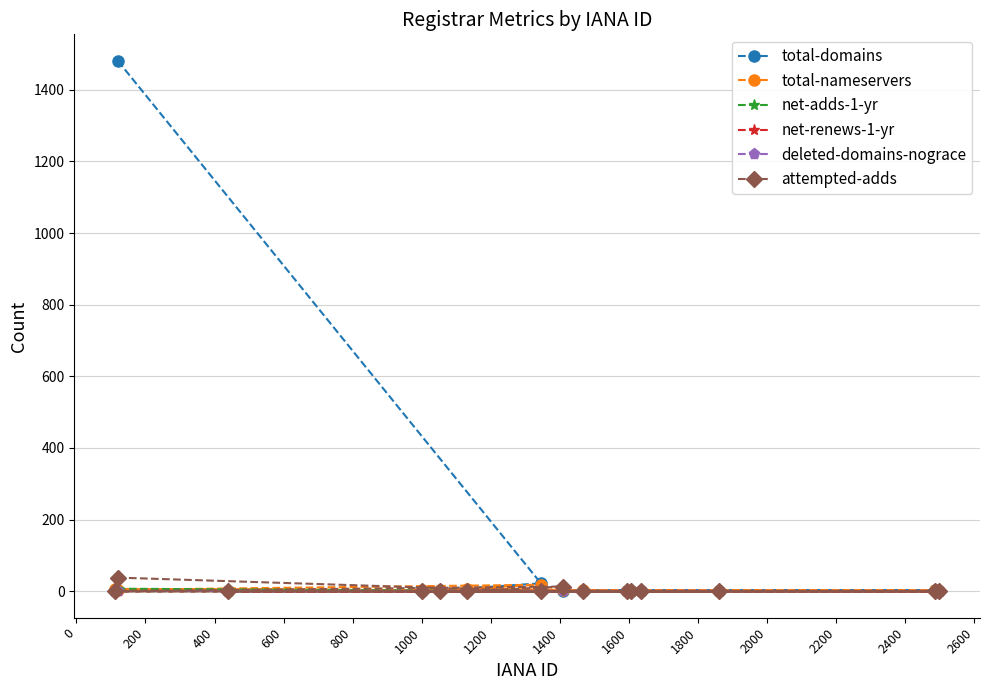

What is the greatest value displayed?

1481